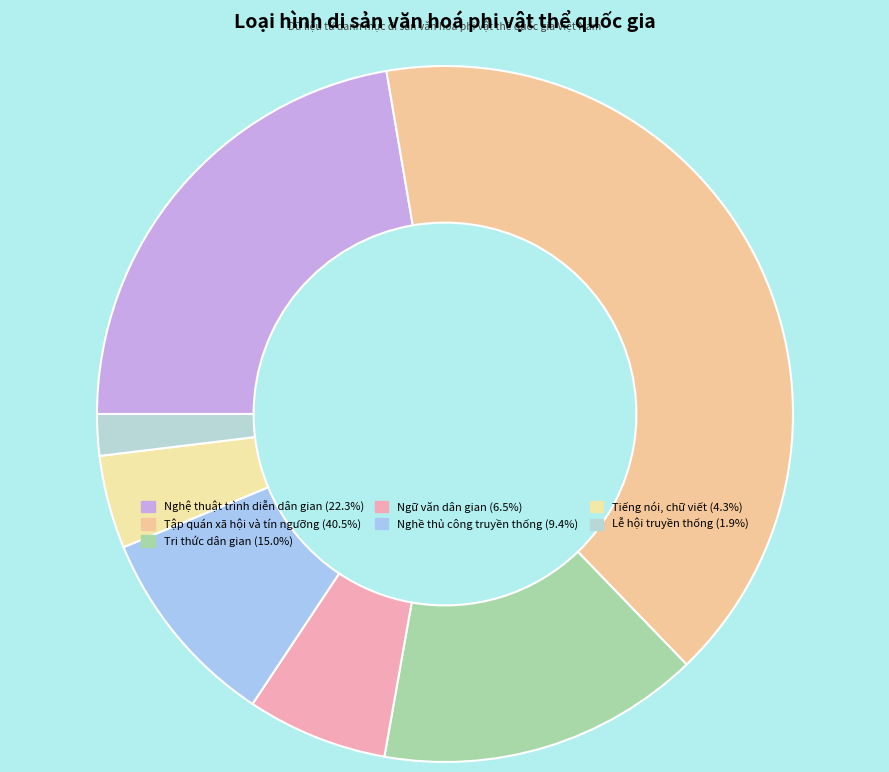

How much of the chart is everything except Tập quán xã hội và tín ngưỡng?

59.5%